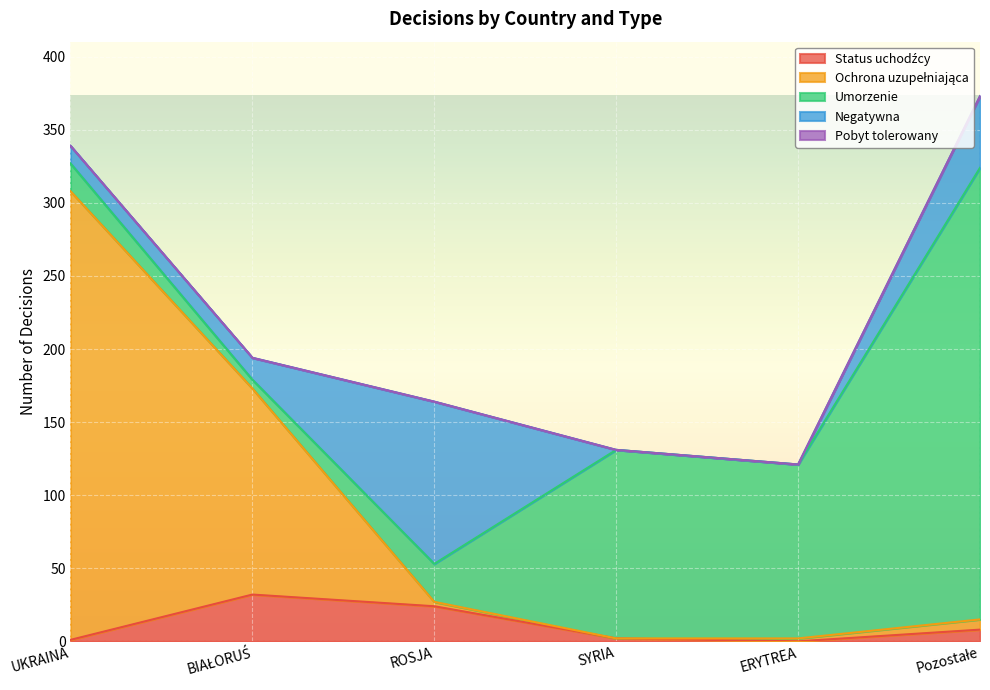

How many categories are shown in the chart?

6